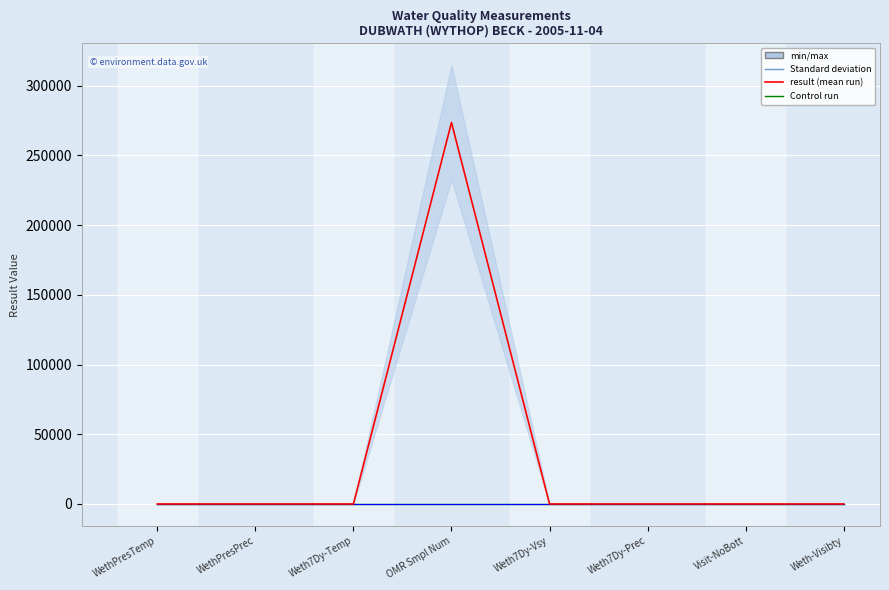

Count the number of categories in the chart.

8